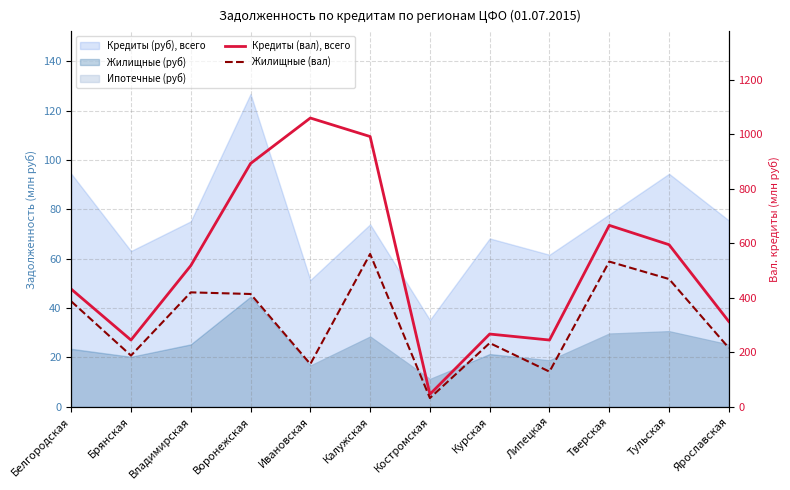

Does the chart have visible grid lines?

Yes